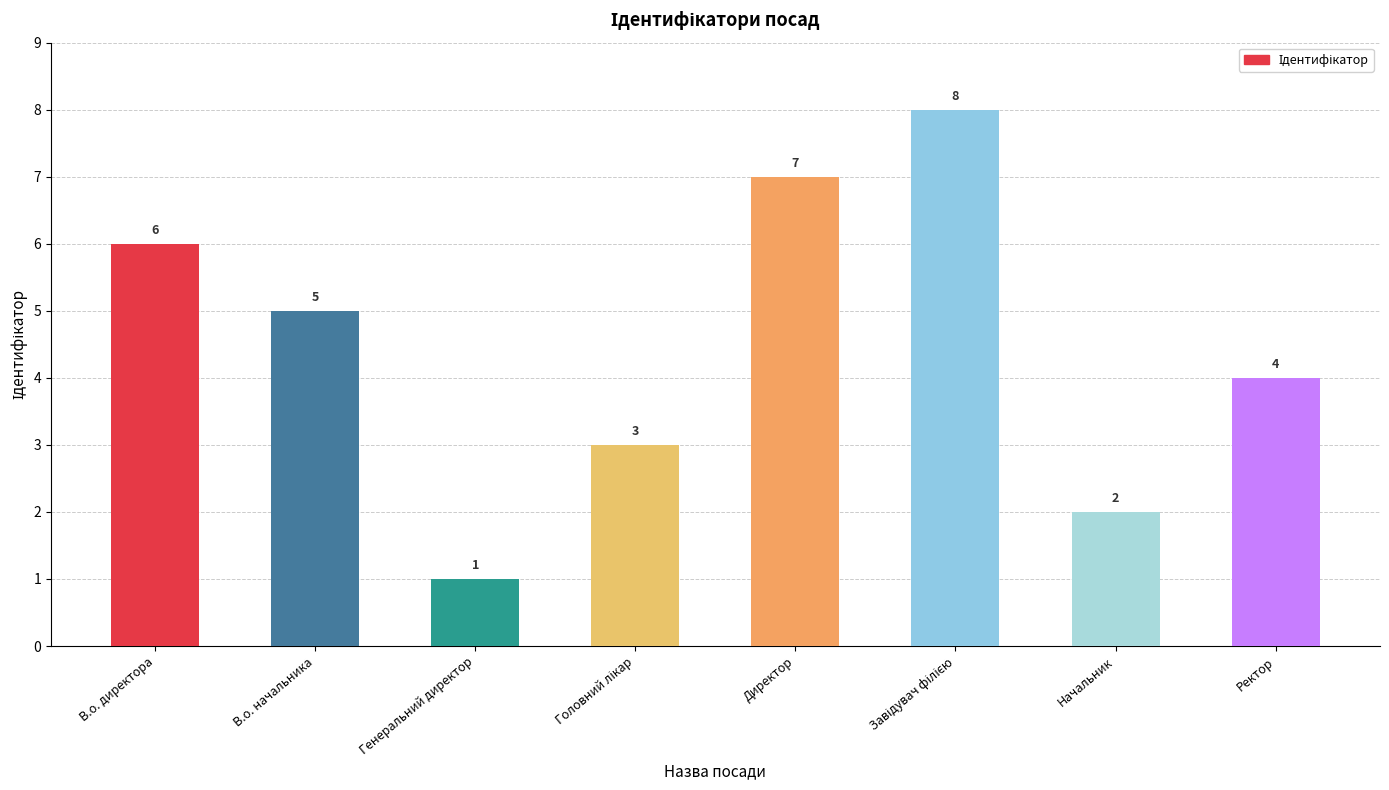

What is the label of the 8th bar from the right?

В.о. директора